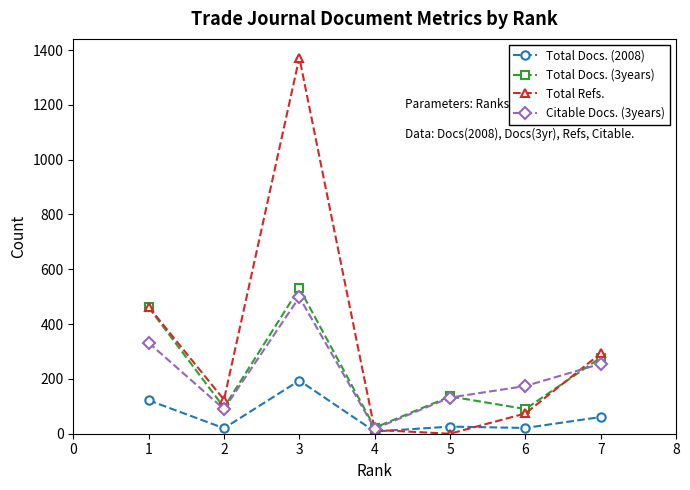

What is the difference between the highest and lowest values at 2?

104